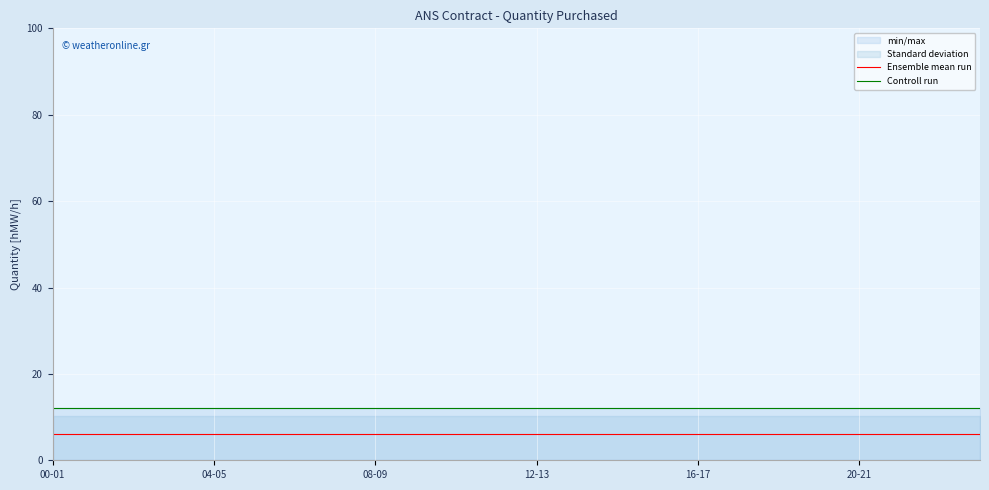

True or false: Controll run and Ensemble mean run intersect in this chart.

False